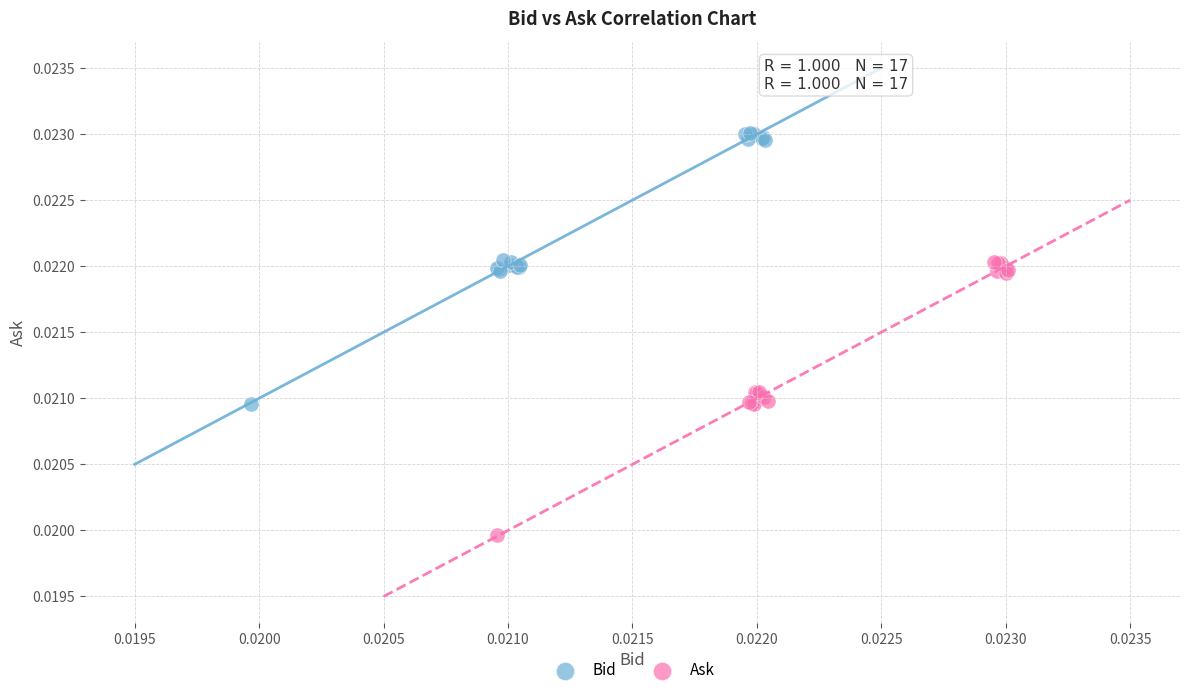

What are all the series names shown in the legend?

Bid, Ask